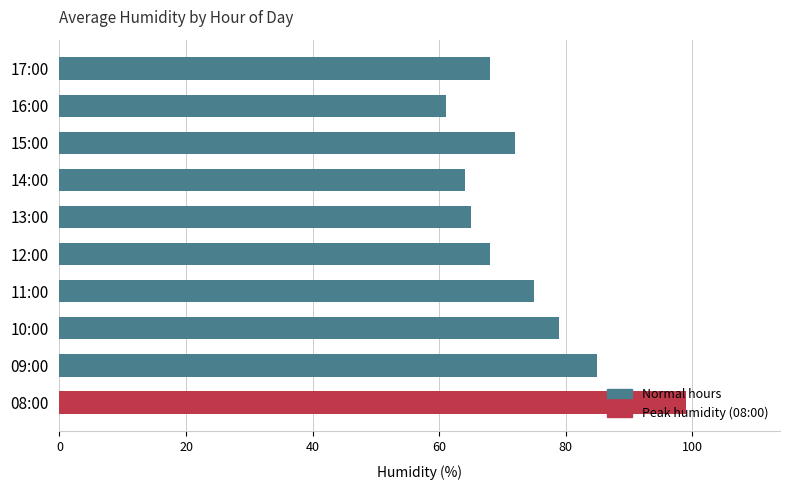

True or false: the data shows 100 at 13:00.

False